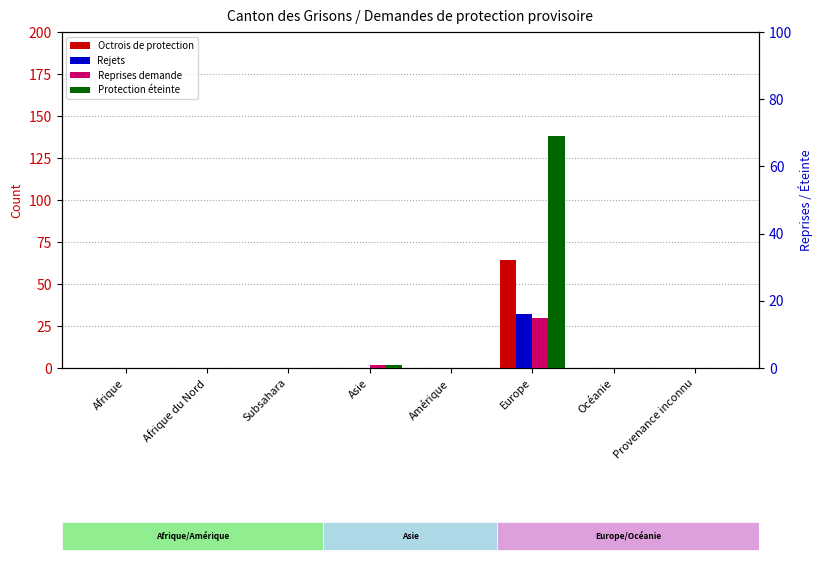

What is the label of the 1st bar from the right?

Provenance inconnu